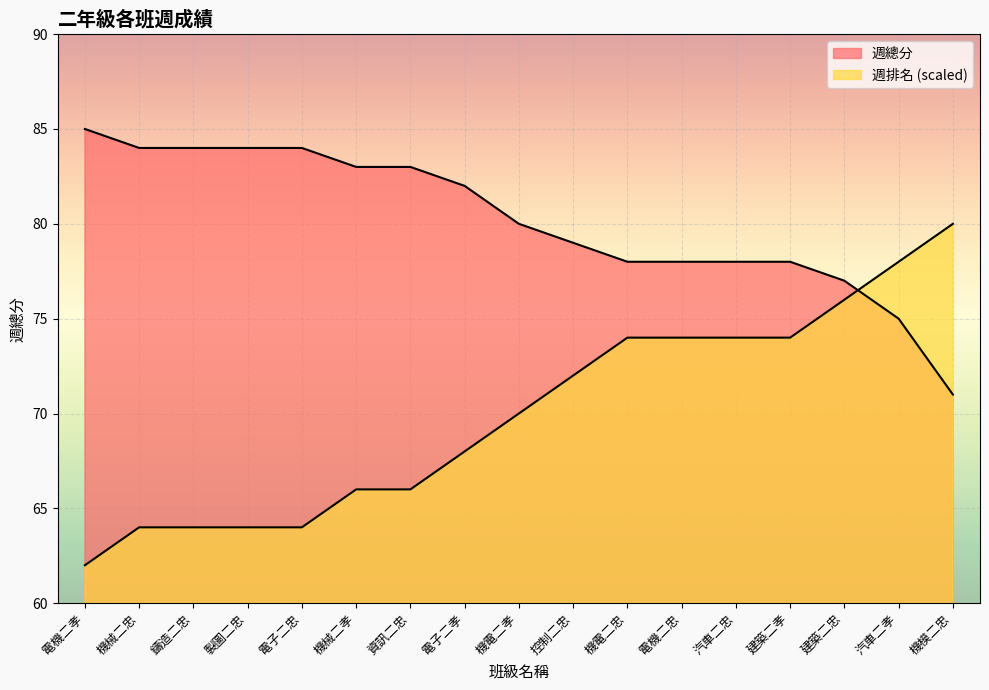

What is the label of the 10th point from the left?

控制二忠